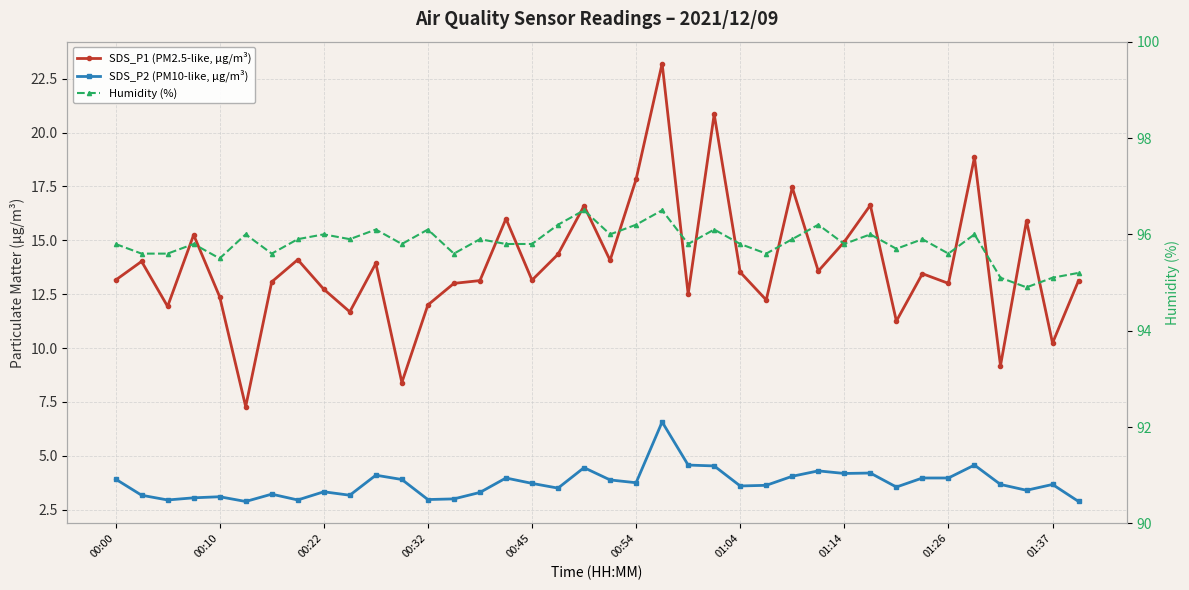

Which has a higher value, 00:54 or 21?

21